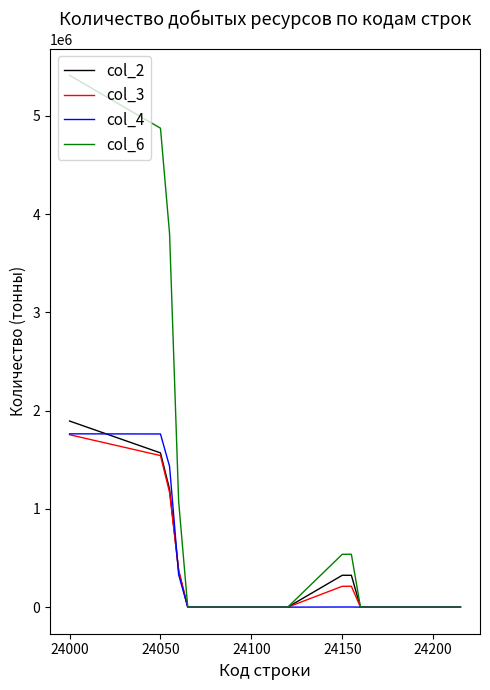

How many lines are shown in the chart?

4